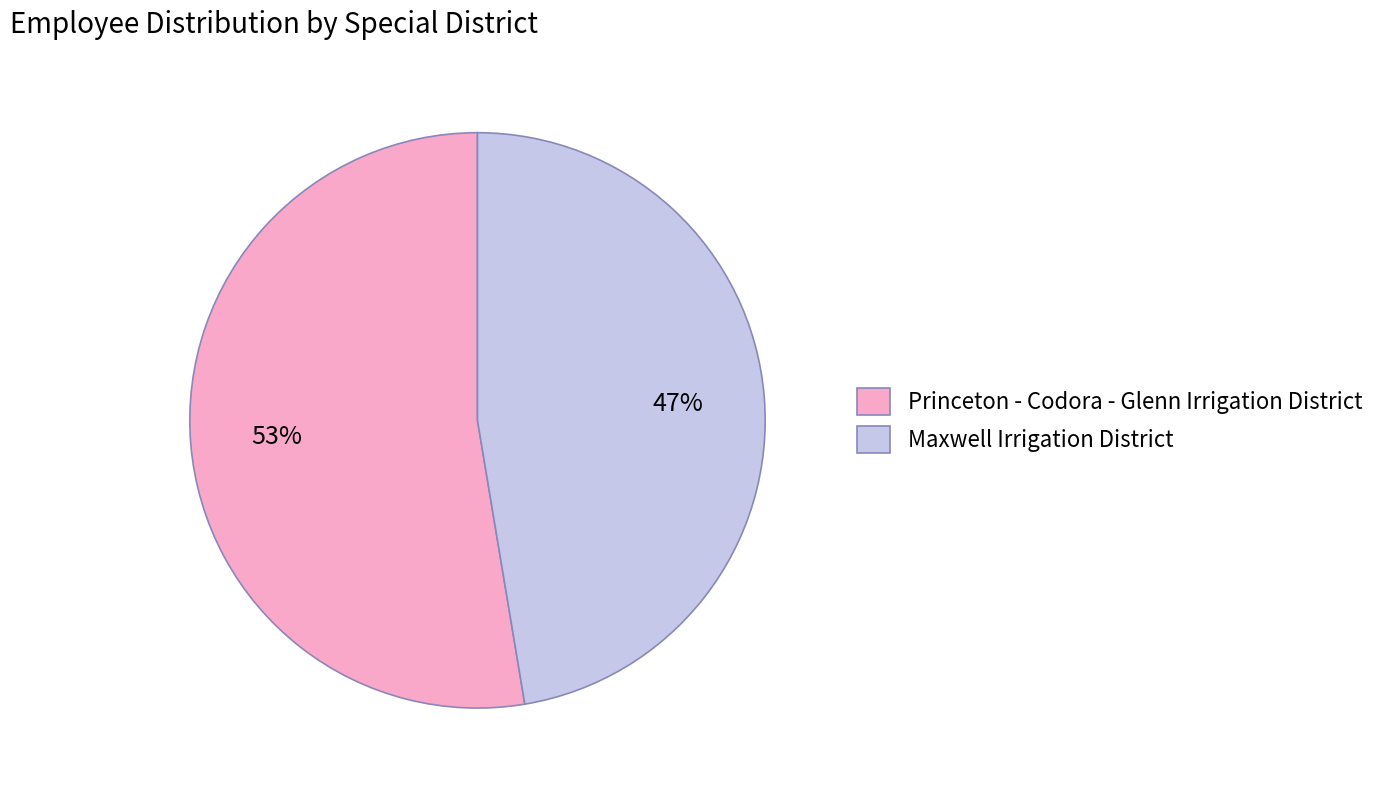

Count the number of slices in the pie.

2